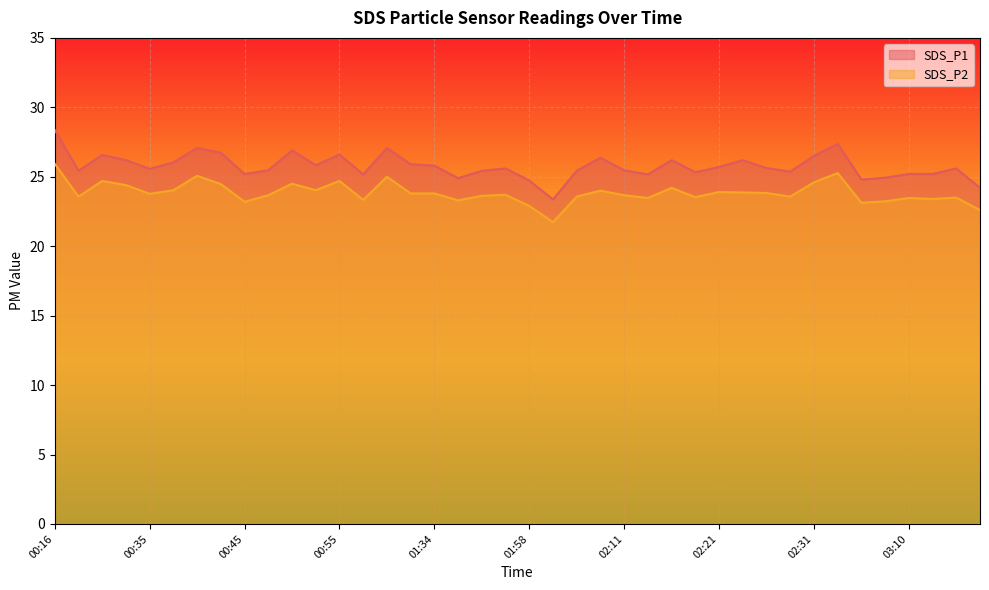

Where does the SDS_P2 series first go above 23?

00:16